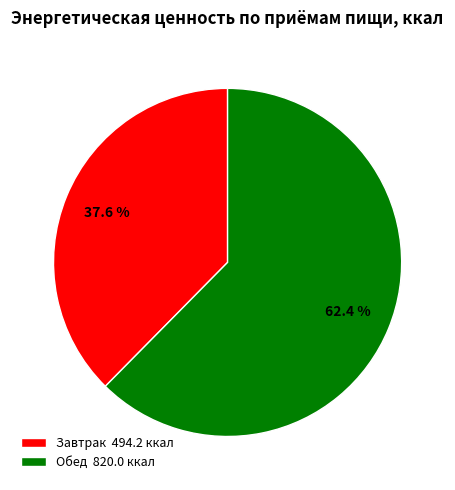

To the nearest percent, what is the difference between the Завтрак and Обед slice percentages?

25%